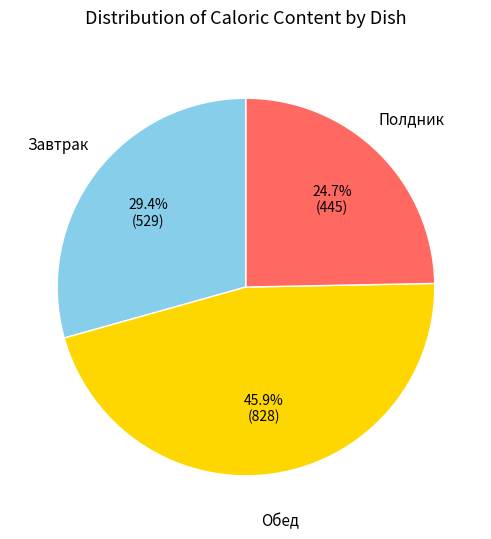

Is there any slice that represents more than half of the pie?

No